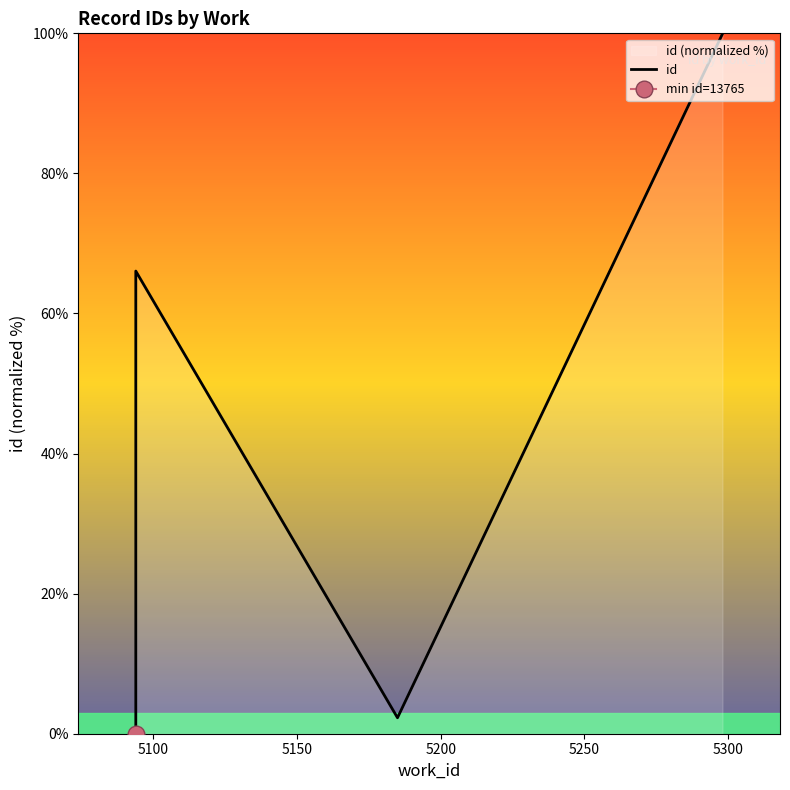

What is the difference between the maximum and minimum values?

100.0